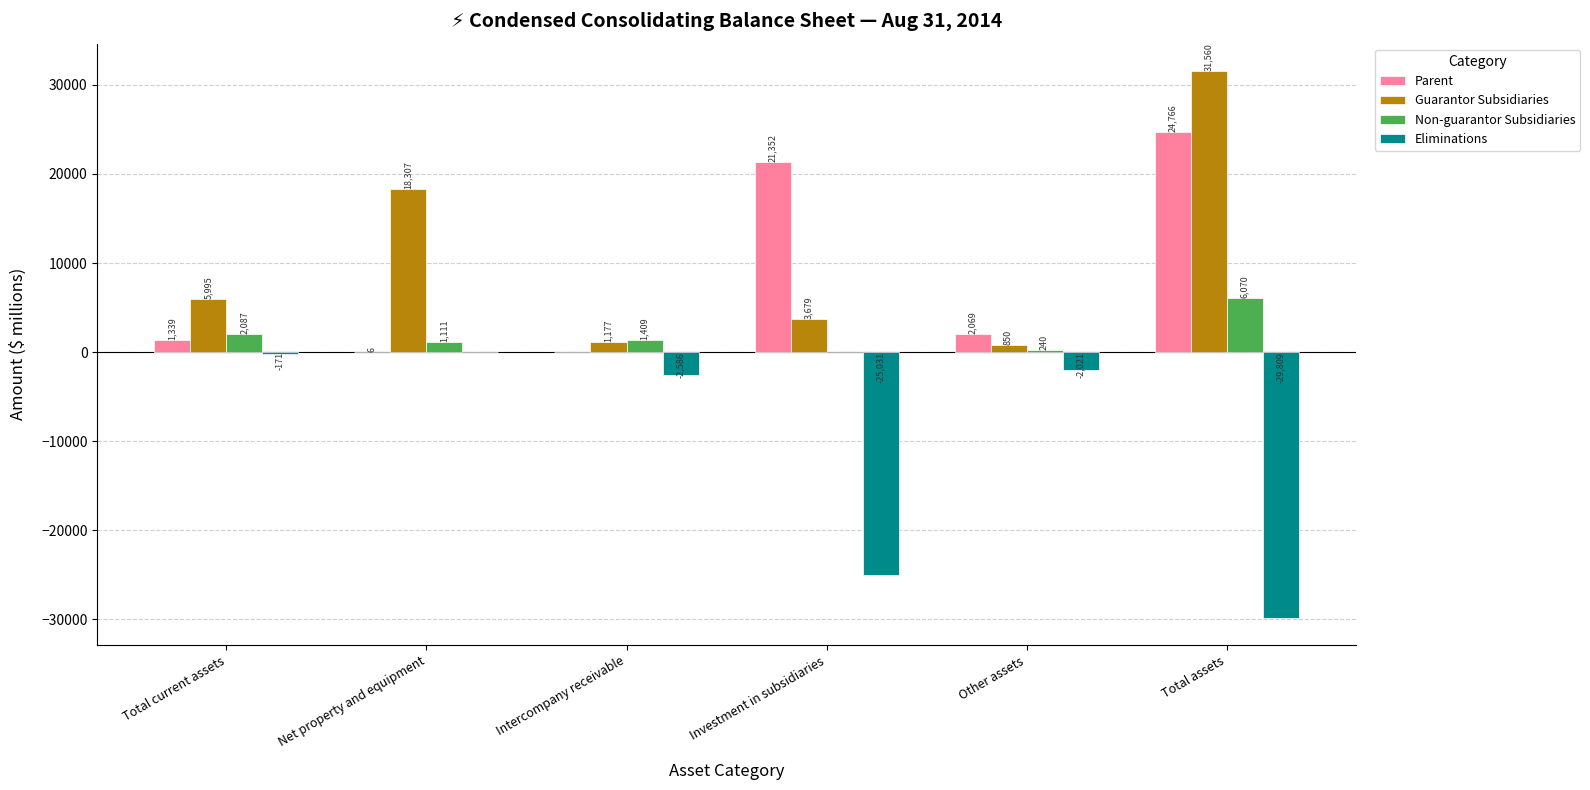

What is the sum of the Eliminations values at Net property and equipment and Total current assets?

-171